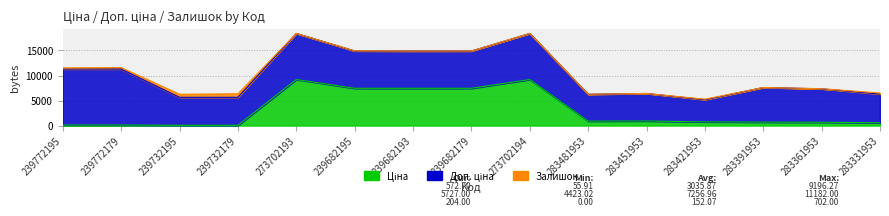

Between 239732195 and 273702193, which series saw the biggest shift?

Ціна